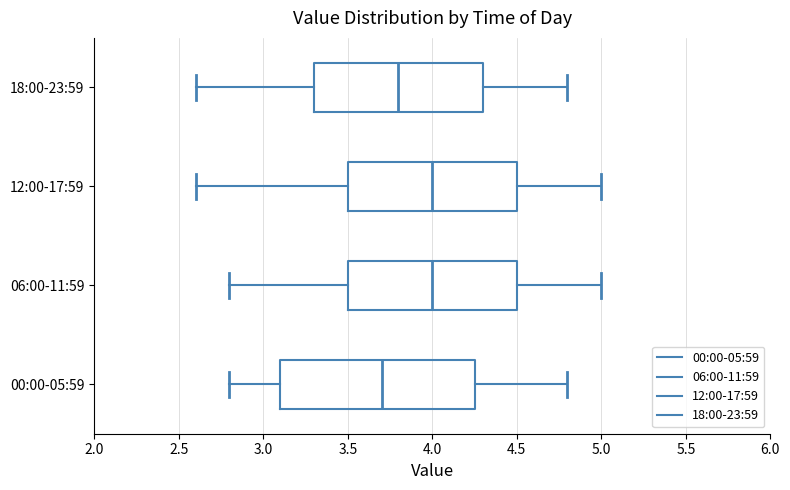

Reading bottom to top, read every box against the x-axis: the position of its median line, the range the box covers, and the ends of its whiskers. The values are not printed on the chart, so give them approximately, as read against the axis.

00:00-05:59: median 3.70, box 3.10 to 4.25, whiskers 2.80 to 4.80
06:00-11:59: median 4.00, box 3.50 to 4.50, whiskers 2.80 to 5.00
12:00-17:59: median 4.00, box 3.50 to 4.50, whiskers 2.60 to 5.00
18:00-23:59: median 3.80, box 3.30 to 4.30, whiskers 2.60 to 4.80